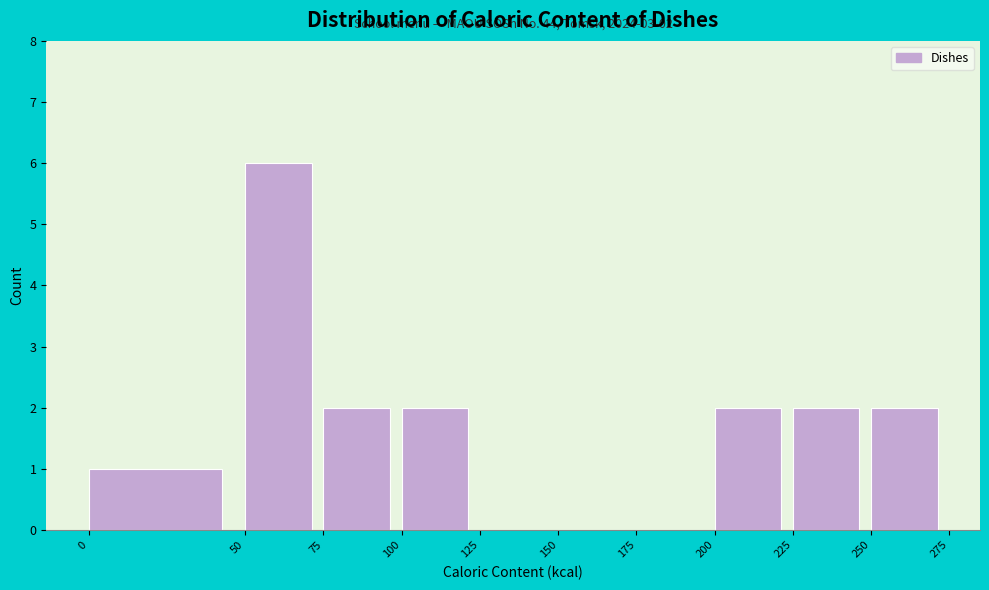

Which range on the x-axis has the tallest bar?

50 to 75